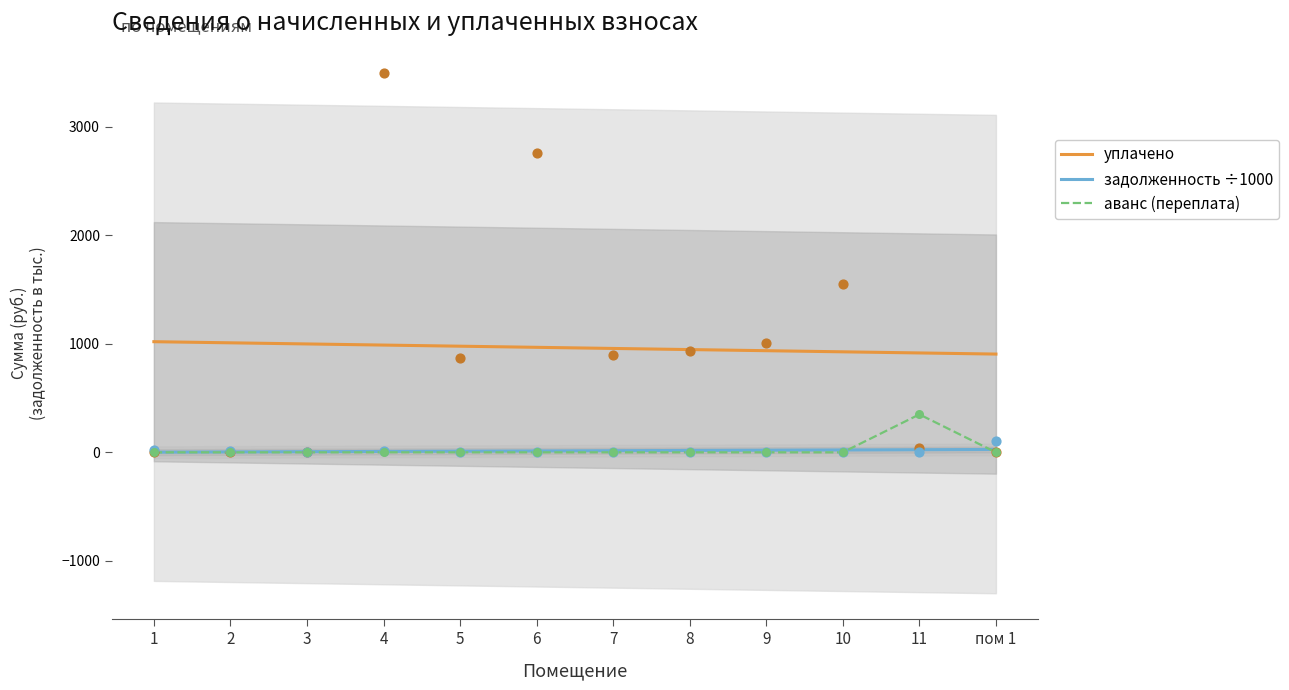

Which series has the largest Y range (max minus min)?

аванс (переплата)